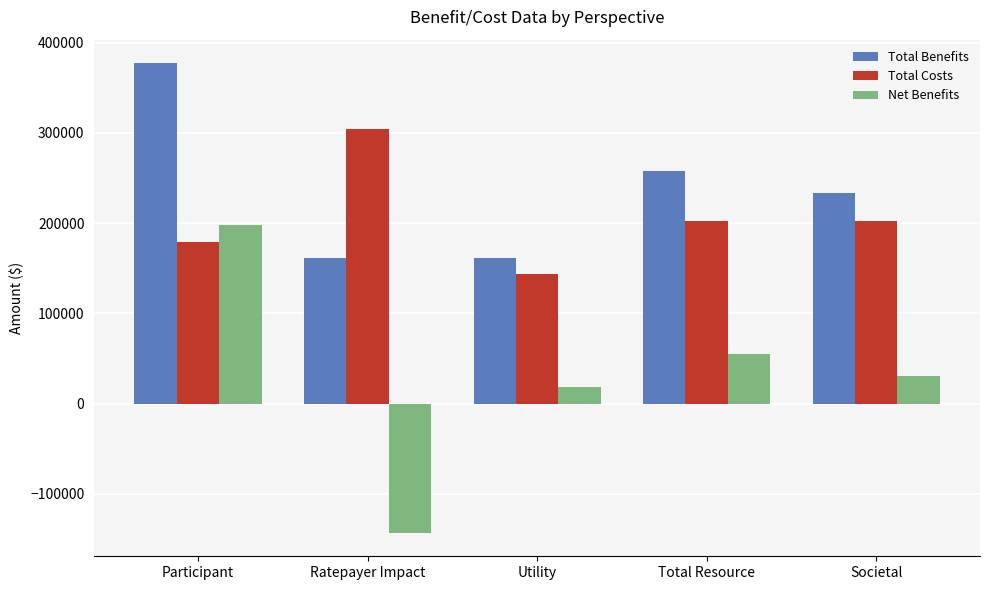

Rank the series at Ratepayer Impact from lowest to highest value.

Net Benefits, Total Benefits, Total Costs